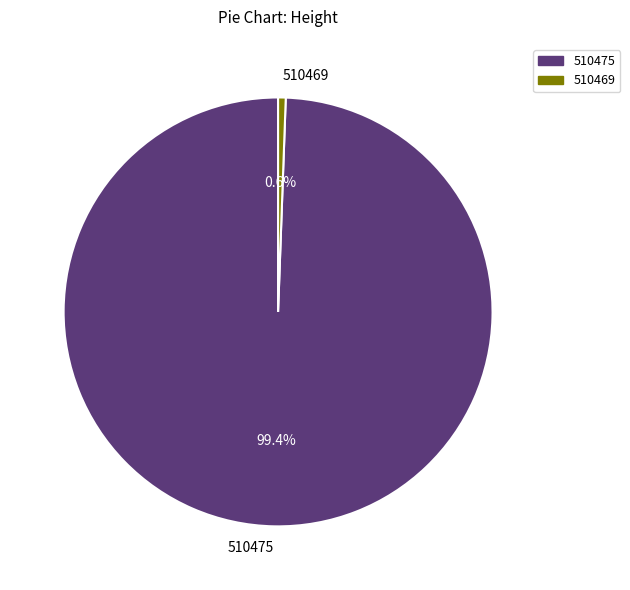

To the nearest percent, what portion does 510475 represent?

99%